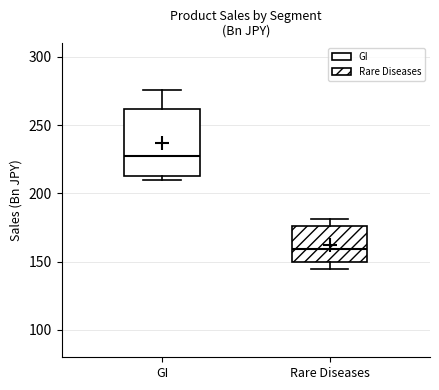

Reading left to right, transcribe this box plot: for each box, give where its median line is, the range the box spans, and where its two whiskers end, as read against the y-axis. The values are not printed on the chart, so give them approximately, as read against the axis.

GI: median 230, box 215 to 260, whiskers 210 to 275
Rare Diseases: median 160, box 150 to 175, whiskers 145 to 180